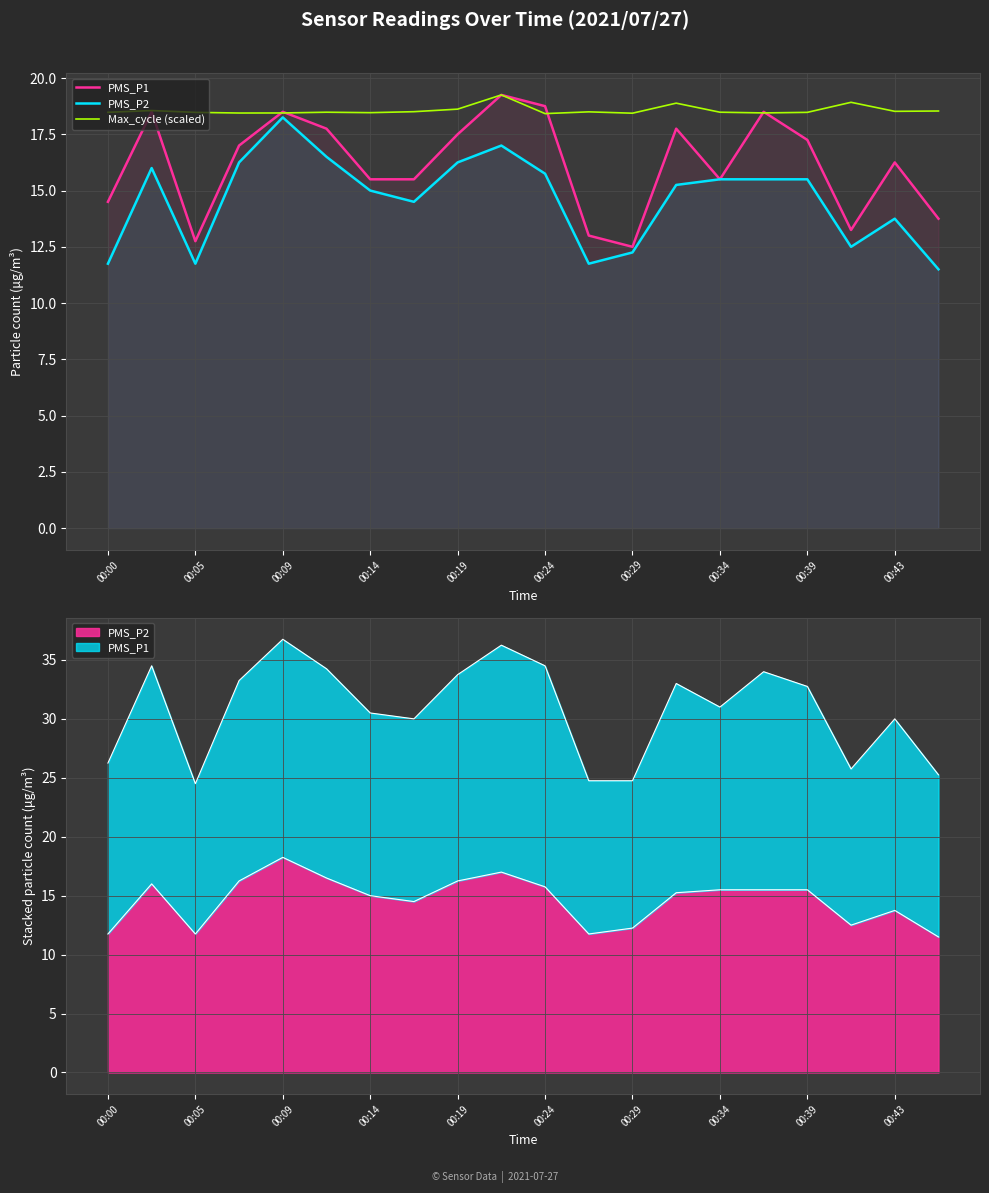

What is the spread (max minus min) of values at 00:39?

3.0